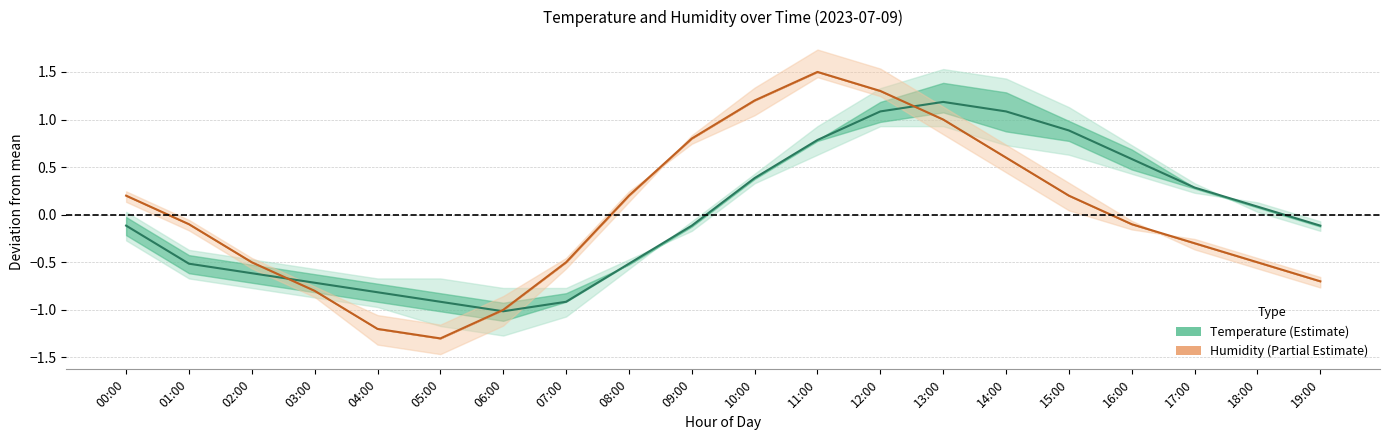

Which series has the largest range (max minus min)?

humidity